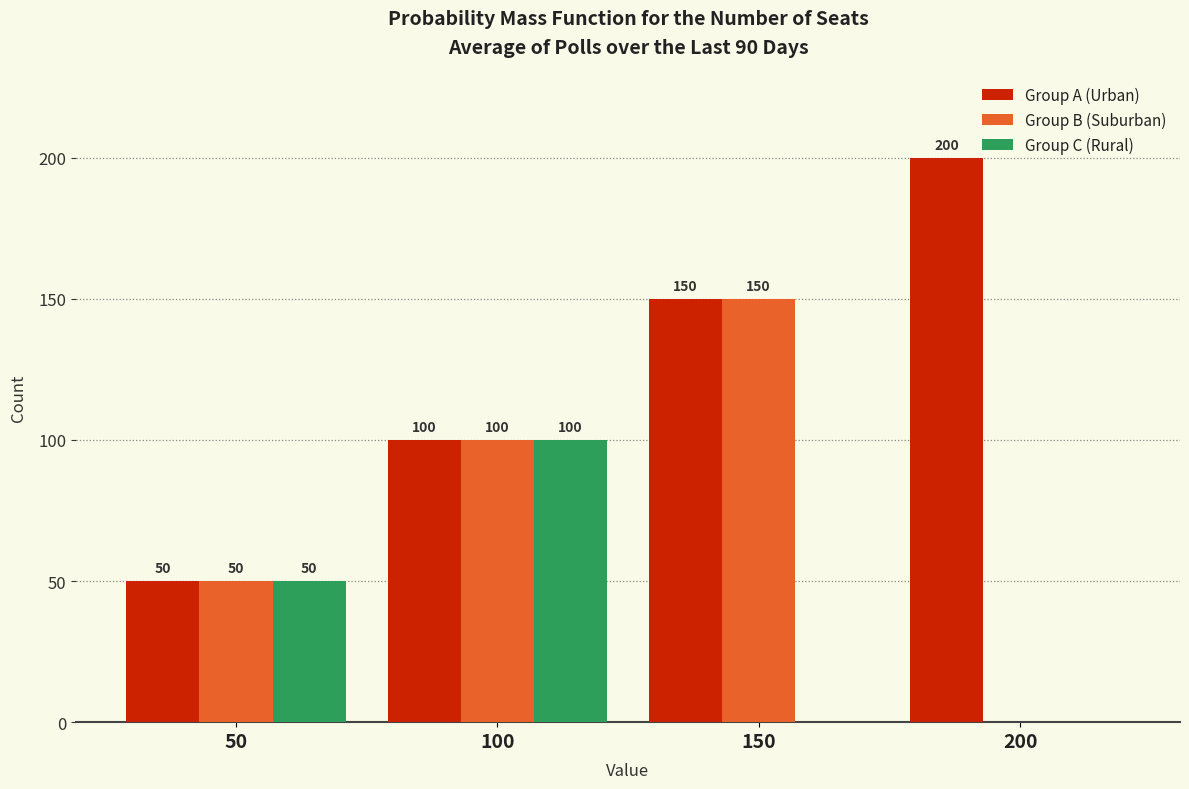

What is the sum of the Group A (Urban) values at 100 and 50?

150